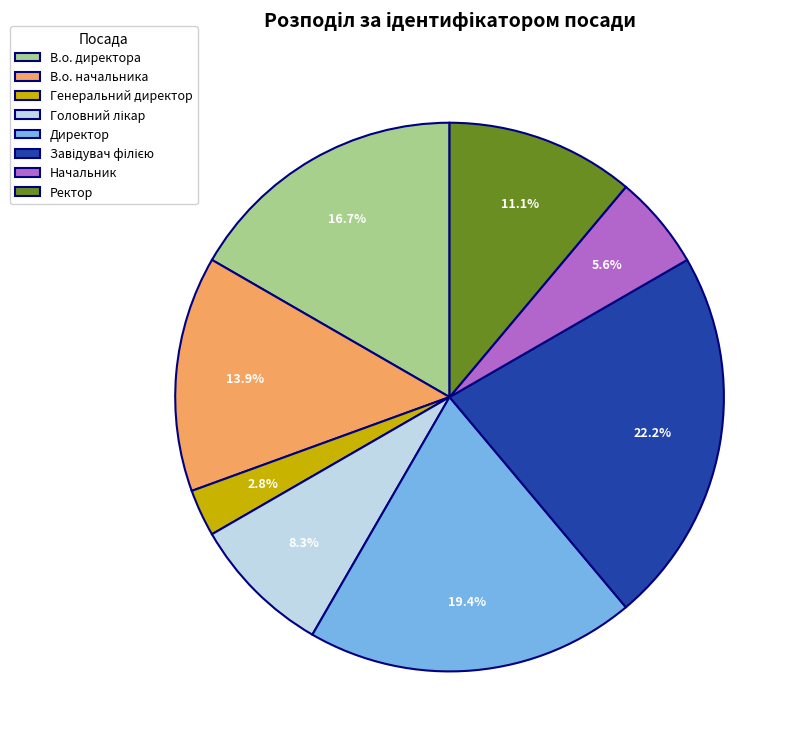

To the nearest percent, what portion does Ректор represent?

11%